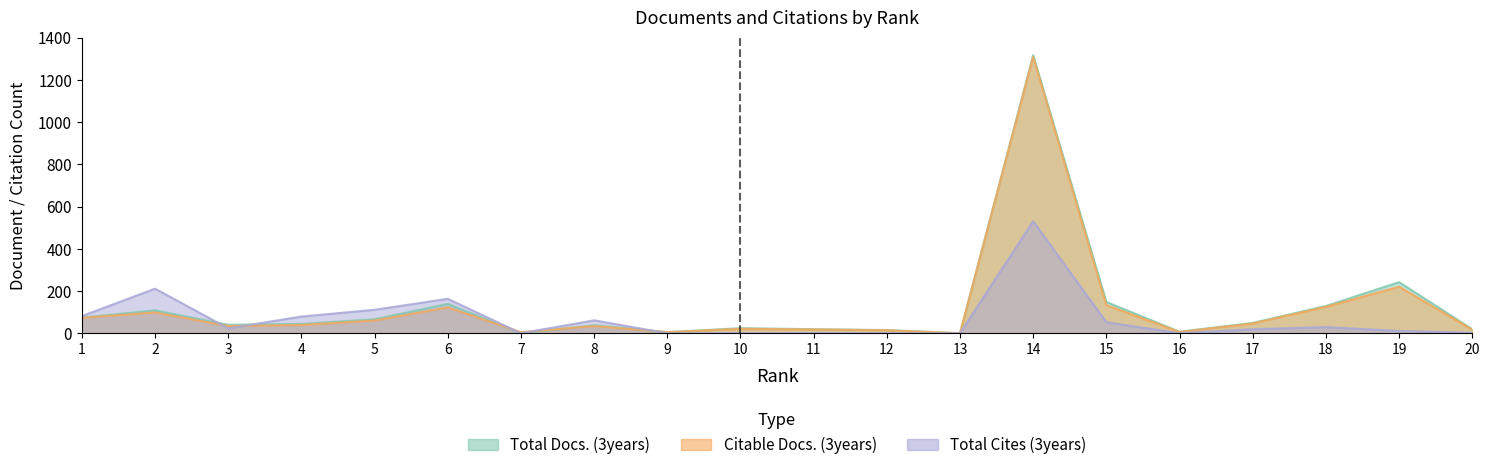

The Total Docs. (3years) series shows 66 at 5. True or false?

True